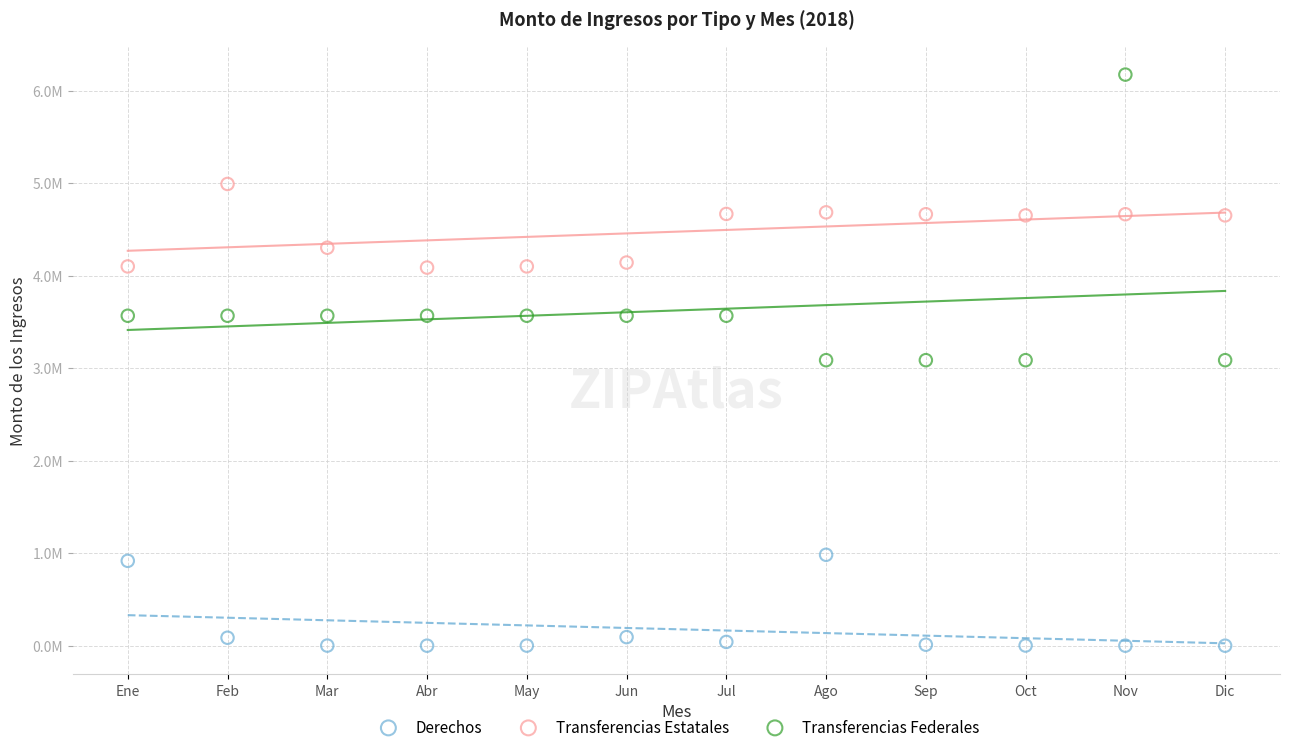

Which series has the largest Y range (max minus min)?

Transferencias Federales